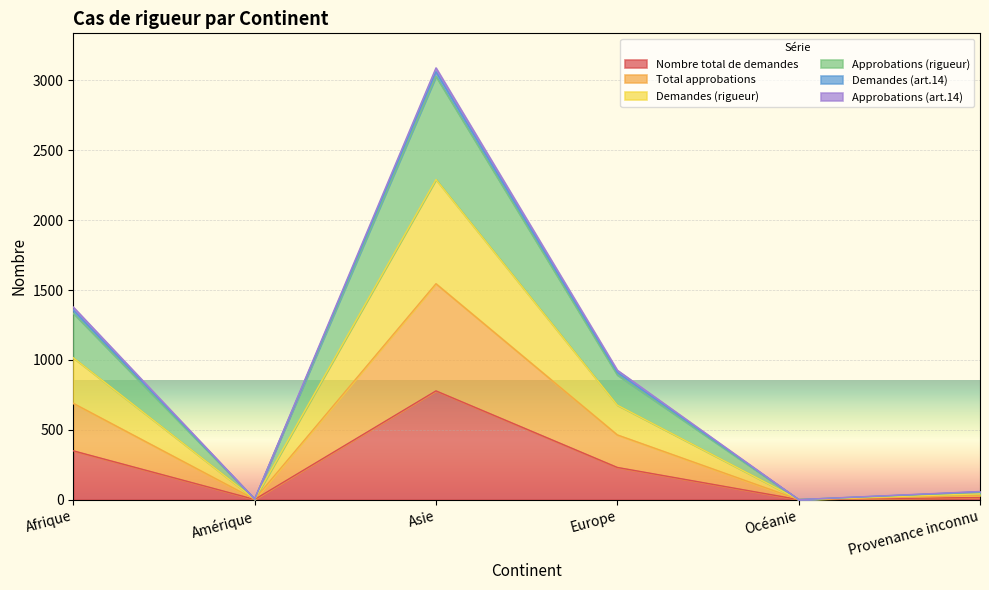

True or false: Demandes (rigueur) and Total approbations intersect in this chart.

False